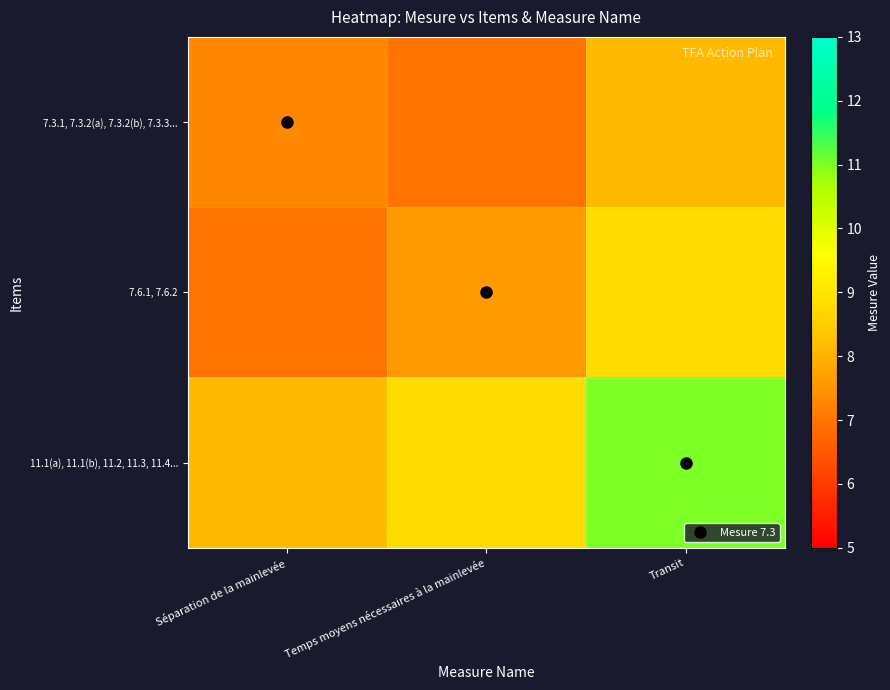

How many series are shown in this chart?

3